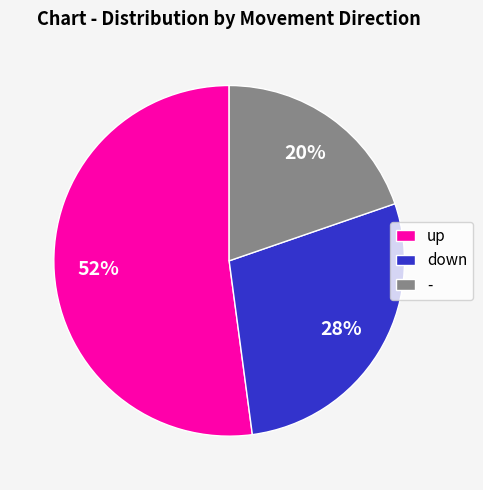

True or false: - accounts for 20% of the total.

True